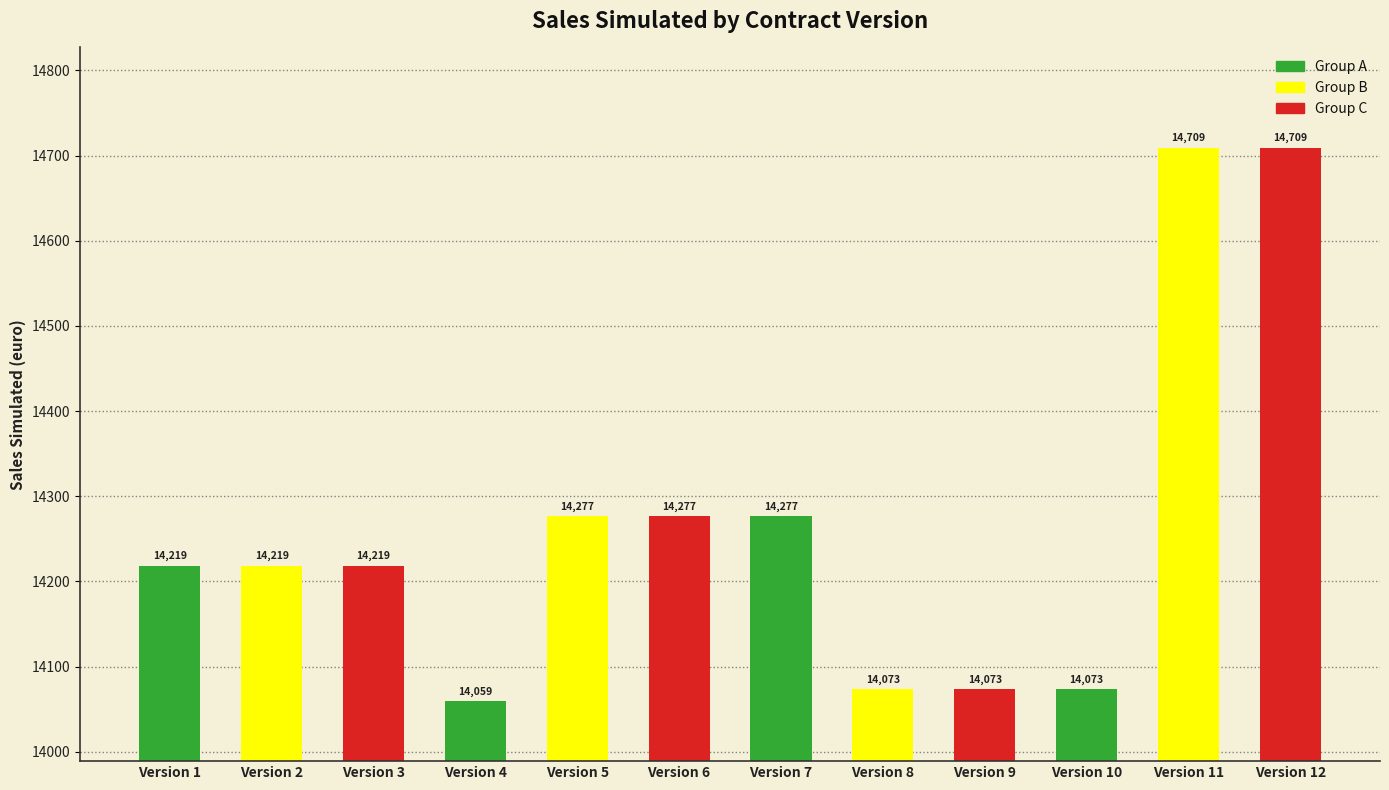

What value does the data have at Version 12?

14709.2